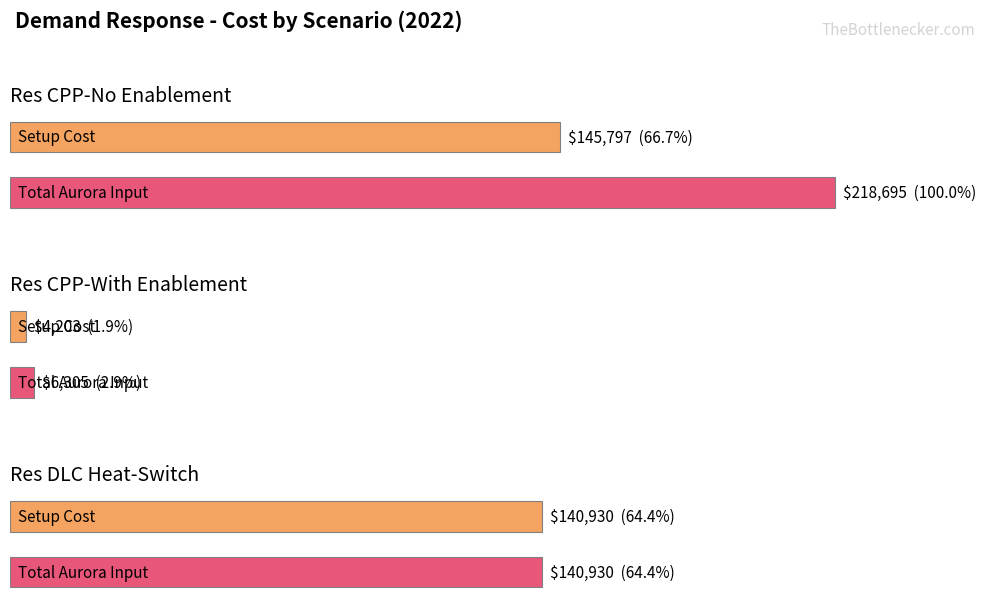

Which series has the largest range (max minus min)?

Total Aurora Input